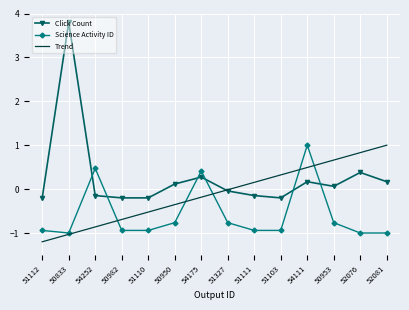

Between which two adjacent categories do Click Count and Science Activity ID first intersect?

50833 and 54252